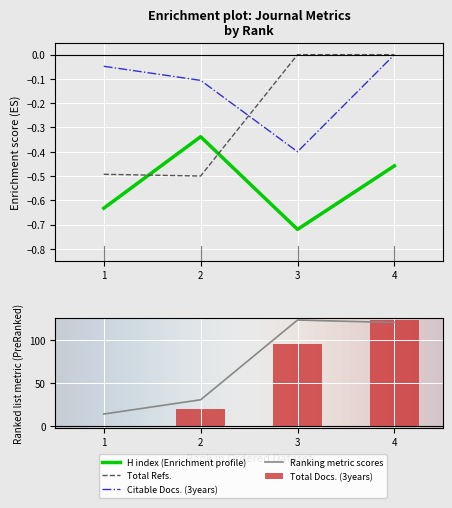

What is the greatest value displayed?

123.0